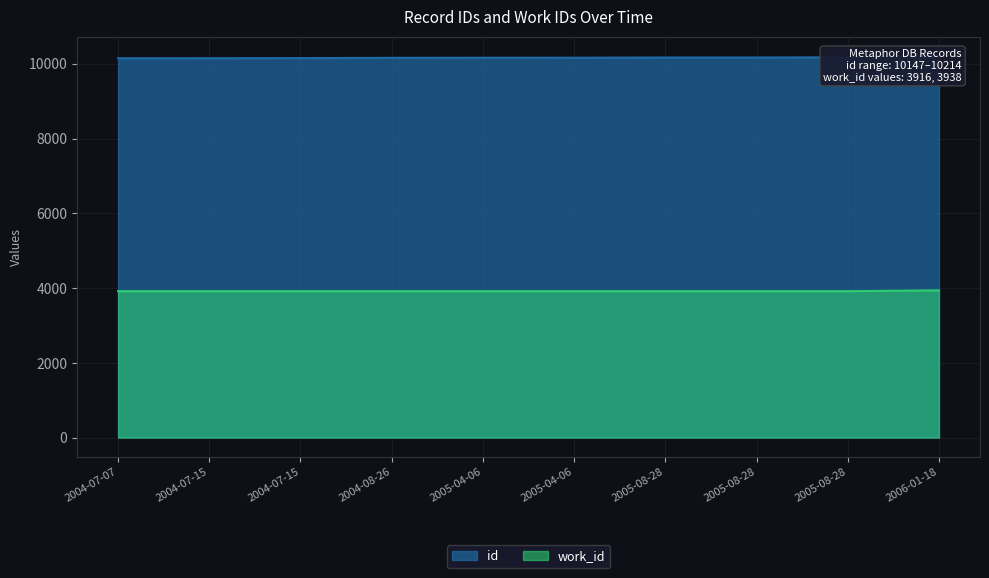

What is the minimum value shown in the chart?

3916